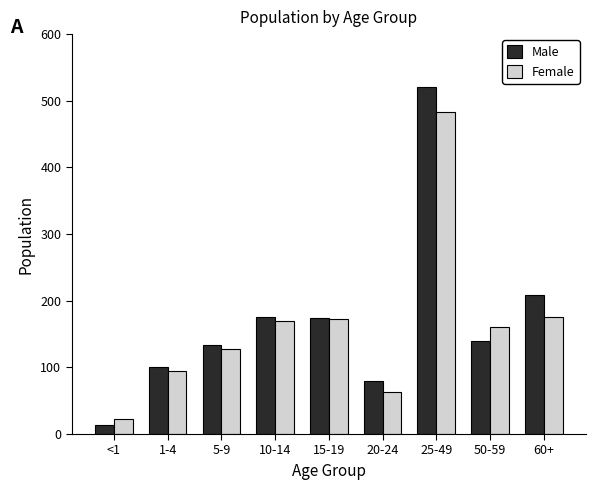

Which series changed the most between 1-4 and 25-49?

Male